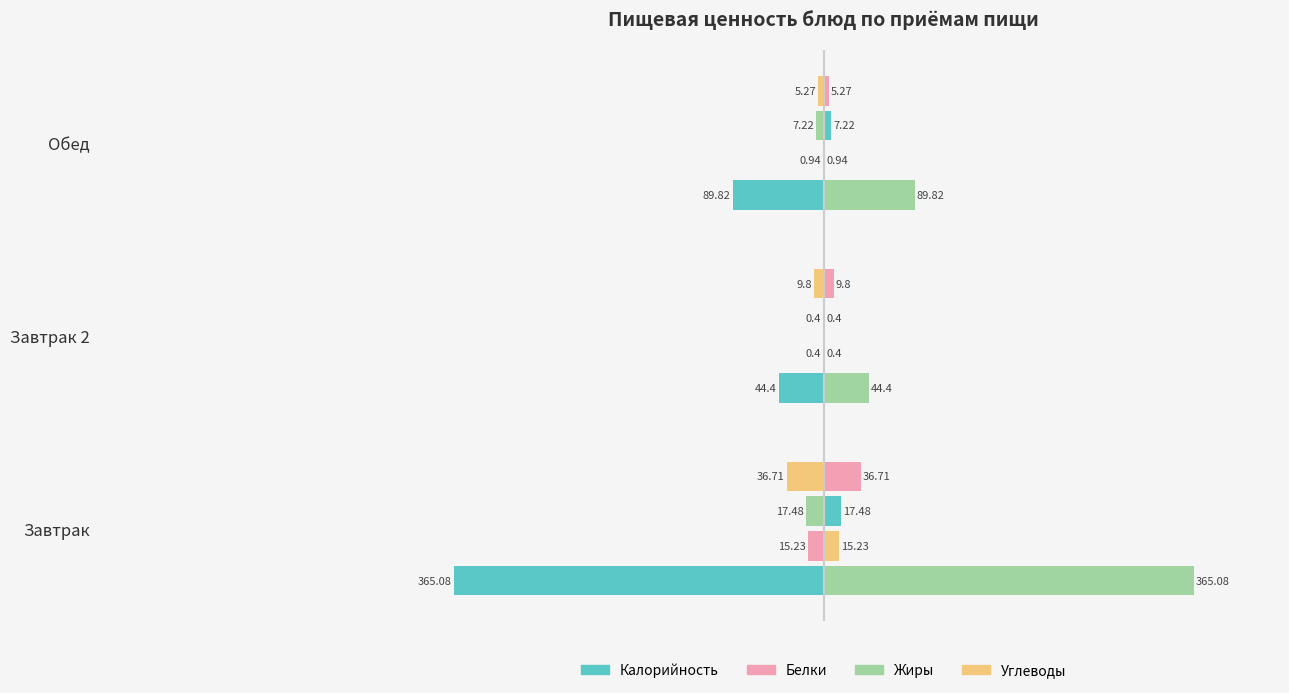

Is the value of Углеводы at Завтрак greater than the value of Белки at Завтрак?

No